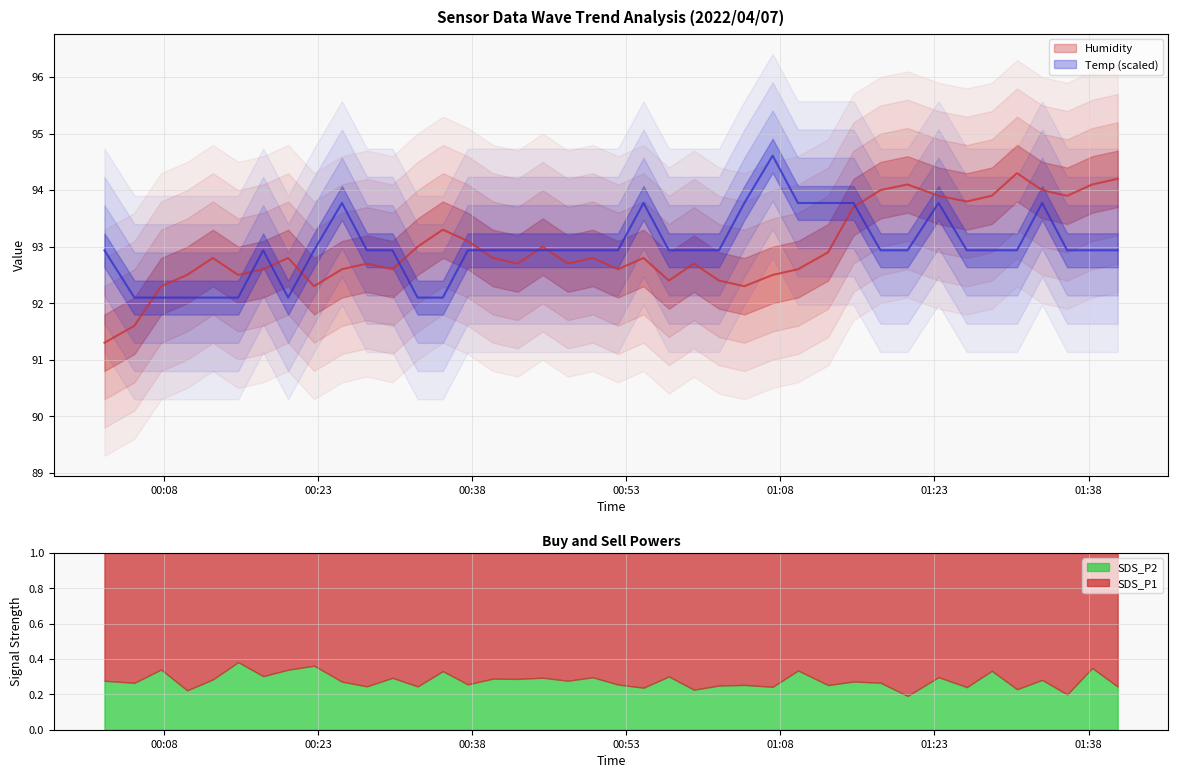

Is the value of Temp at 2022/04/07 00:57:09 greater than the value of Humidity at 2022/04/07 00:47:19?

Yes